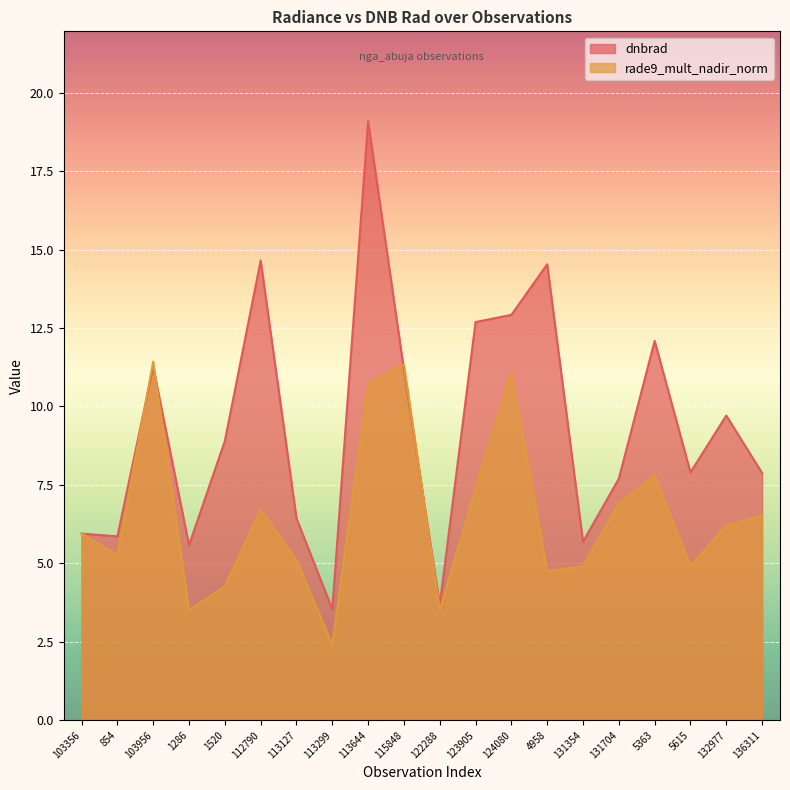

After their last crossing, which series has the higher values: dnbrad or rade9_mult_nadir_norm?

dnbrad